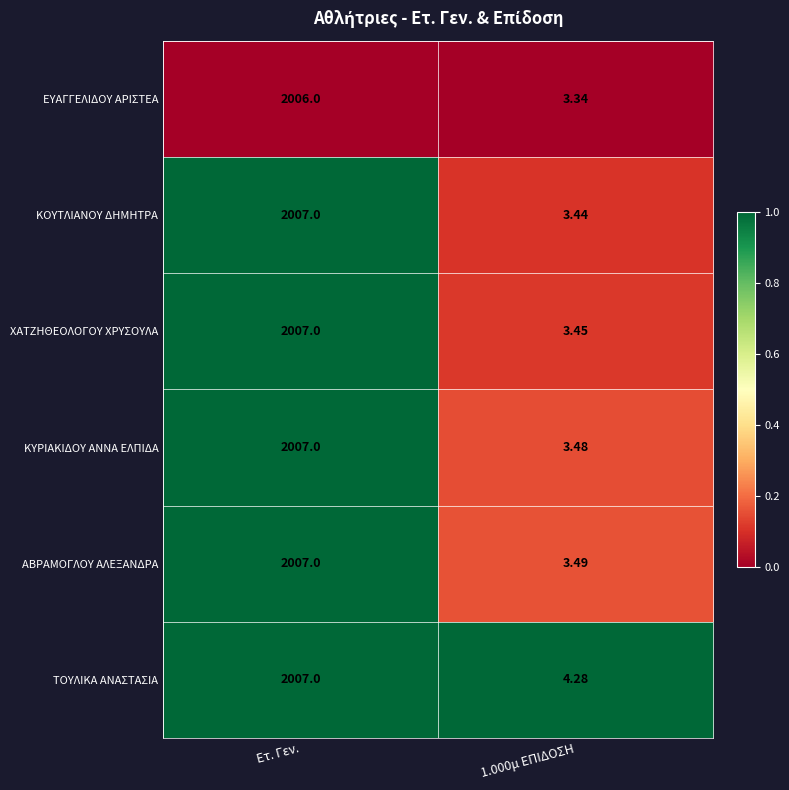

At which category is the sum across all series the highest?

Ετ. Γεν.